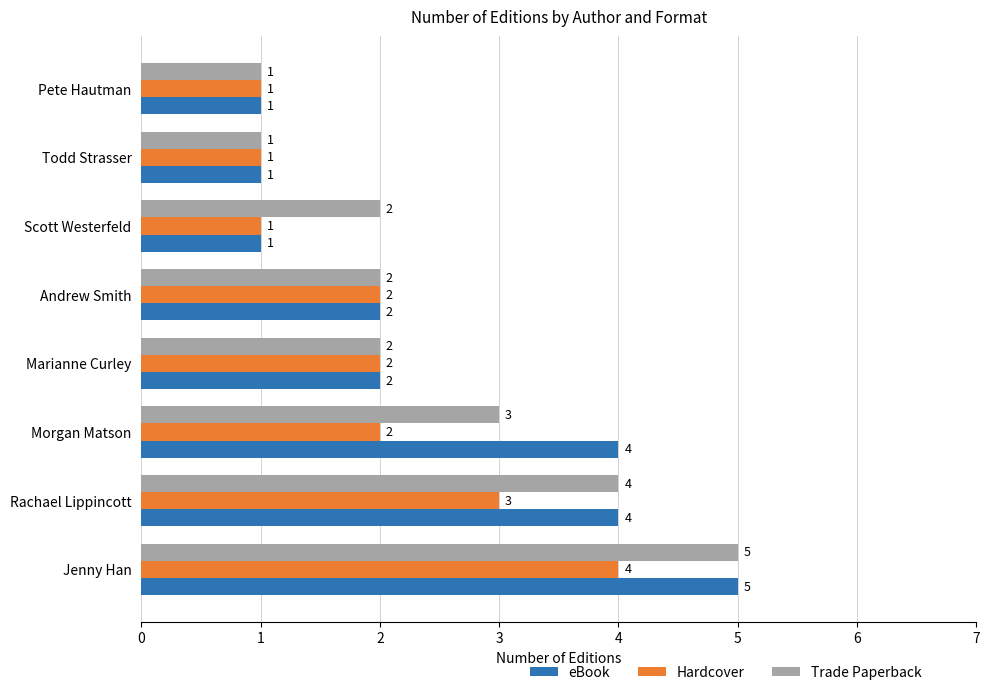

Is the value of Trade Paperback at Andrew Smith greater than the value of Hardcover at Jenny Han?

No